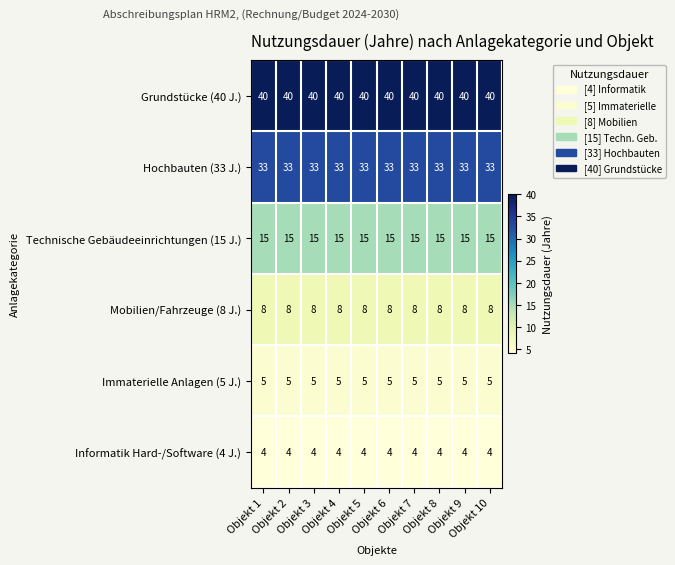

How many categories are shown in the chart?

10